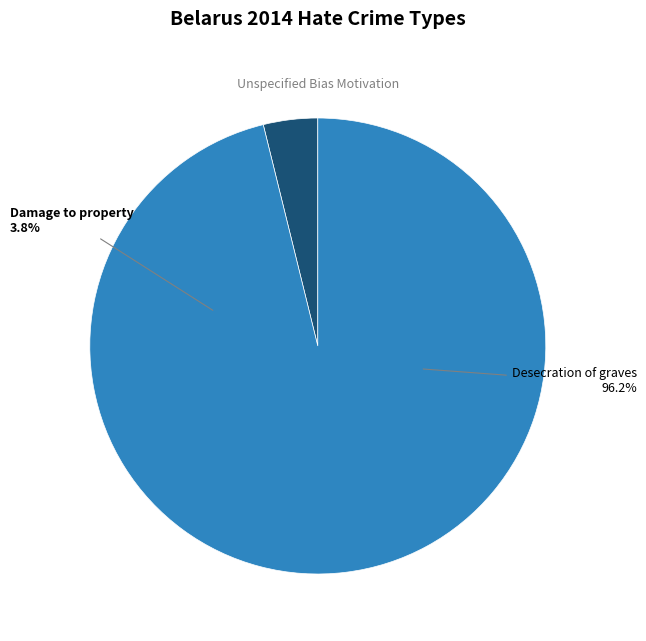

Which slice represents more than half of the pie?

Desecration of graves